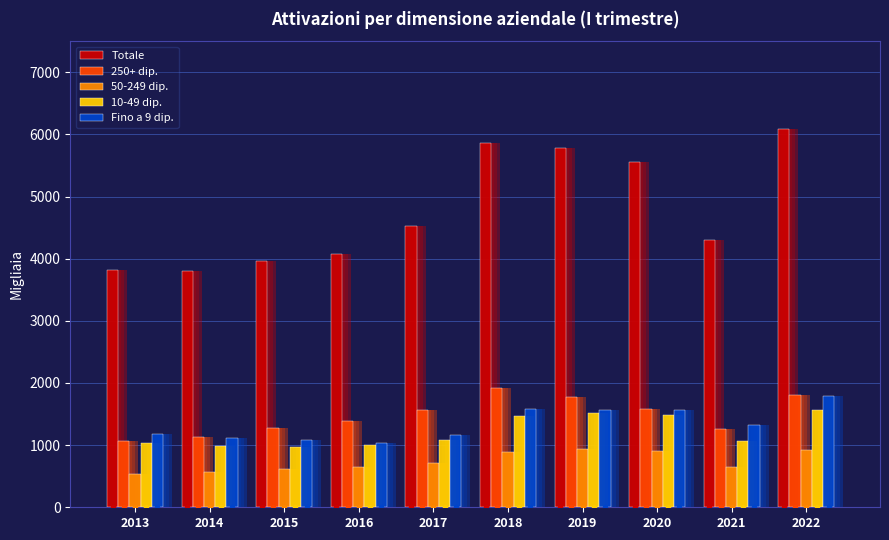

What is the difference between the maximum and minimum values in the Fino a 9 dip. series?

766